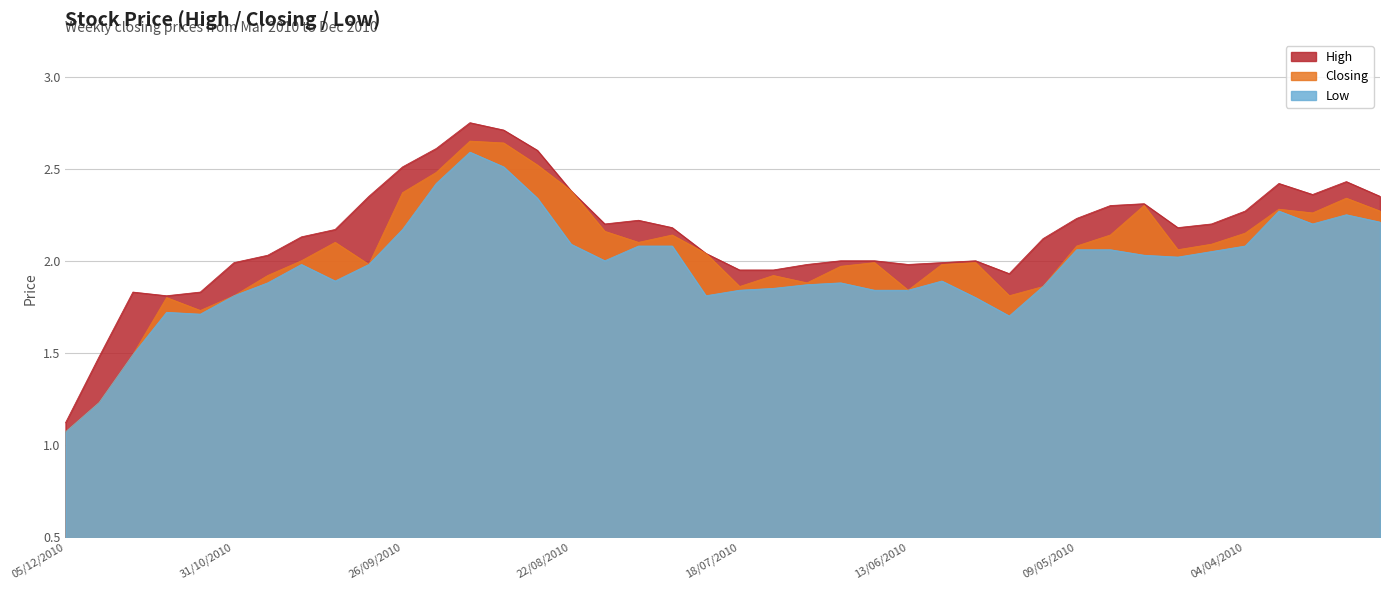

How many data points in Closing are less than 2?

18